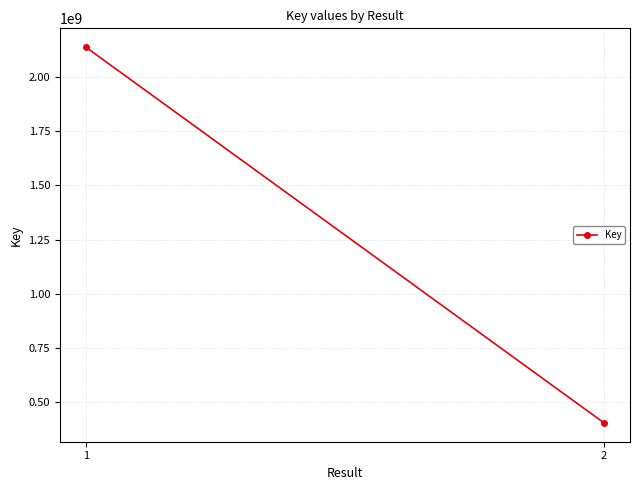

What is the sum of the values at 1 and 2?

2542612115